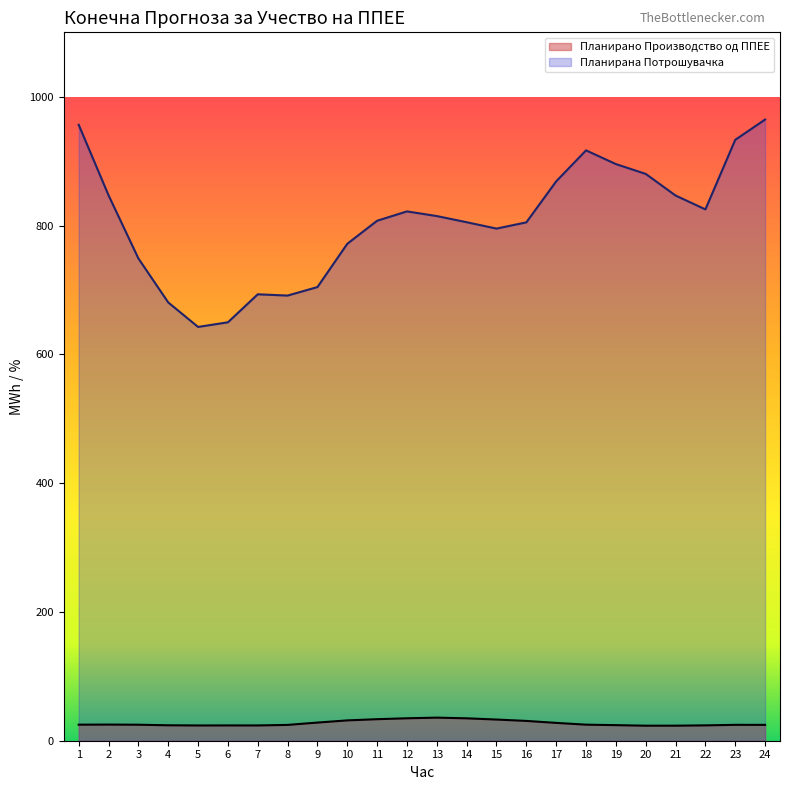

What is the value of the Планирана Потрошувачка point at the 23rd from the left?

933.1